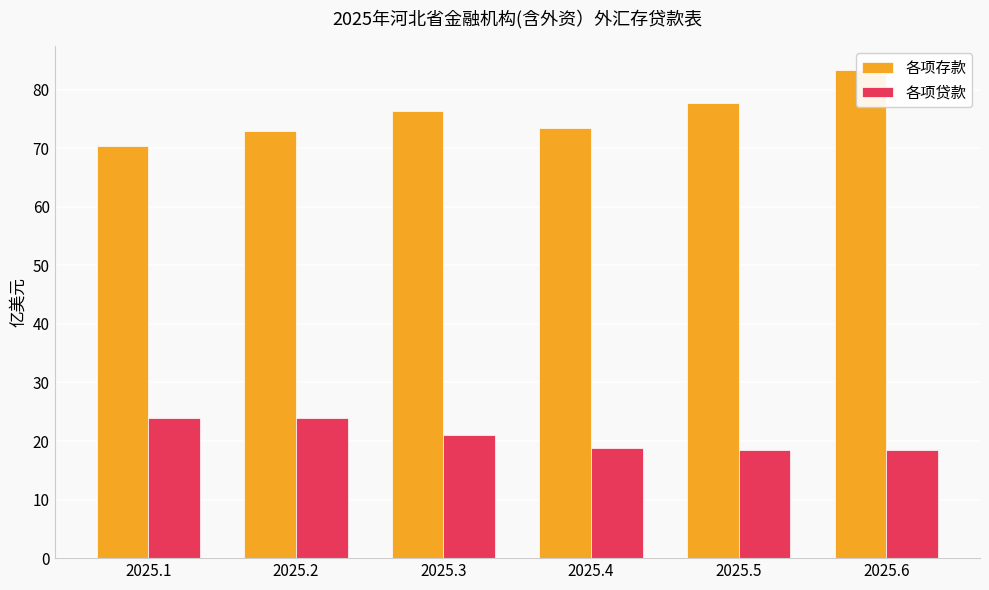

Is it true that 各项贷款 equals 31.4 at 2025.5?

False